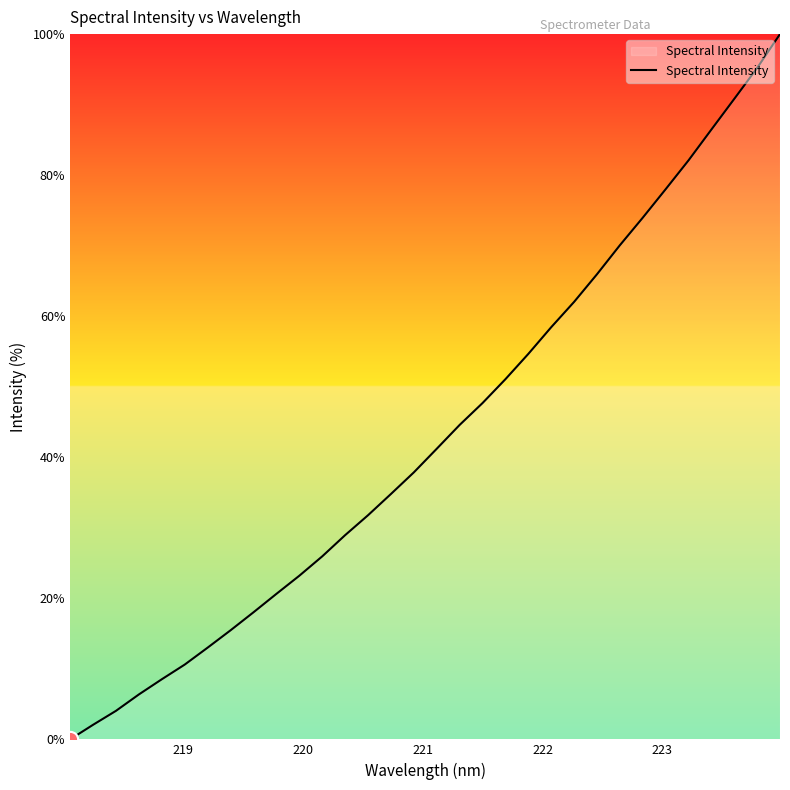

What is the maximum value shown in the chart?

100.0